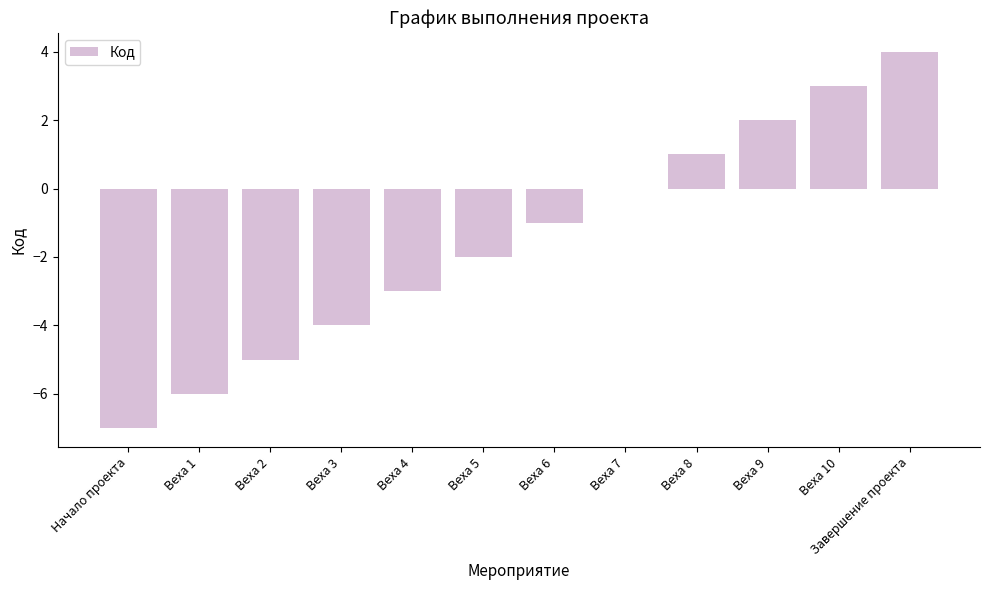

Reading left to right, list all the values displayed in this chart.

Начало проекта=-7	Веха 1=-6	Веха 2=-5	Веха 3=-4	Веха 4=-3	Веха 5=-2	Веха 6=-1	Веха 7=0	Веха 8=1	Веха 9=2	Веха 10=3	Завершение проекта=4